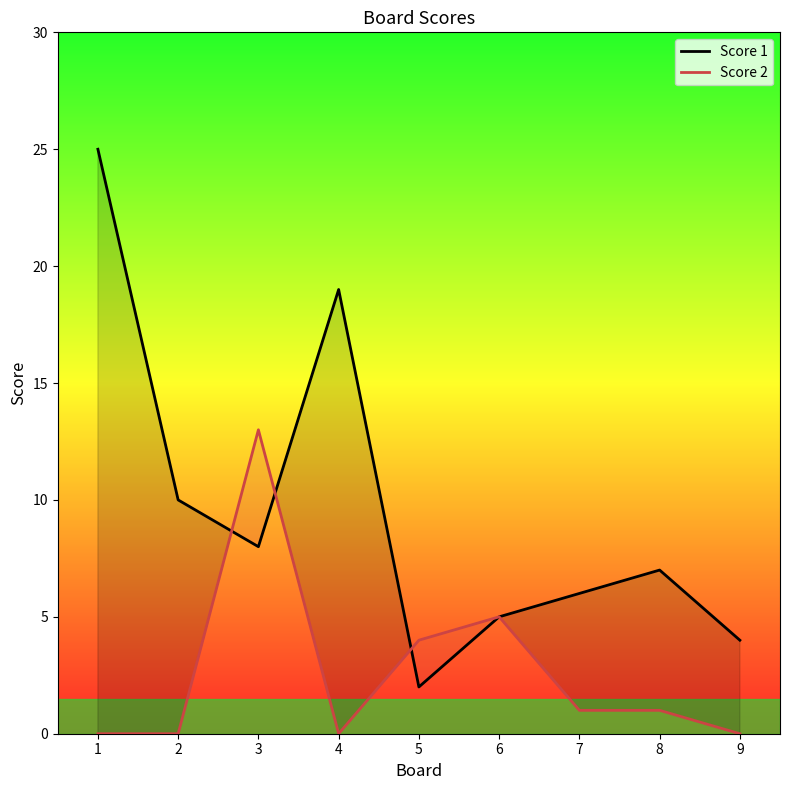

What is the total value across all series at 8?

8